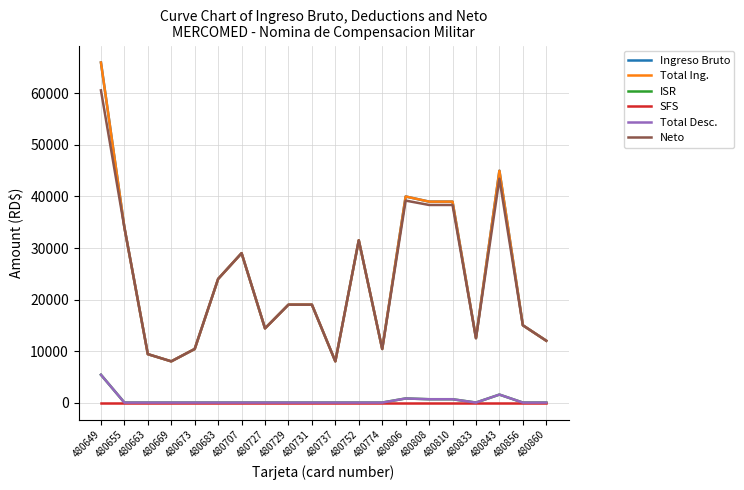

At how many categories does at least one series exceed 16599?

11